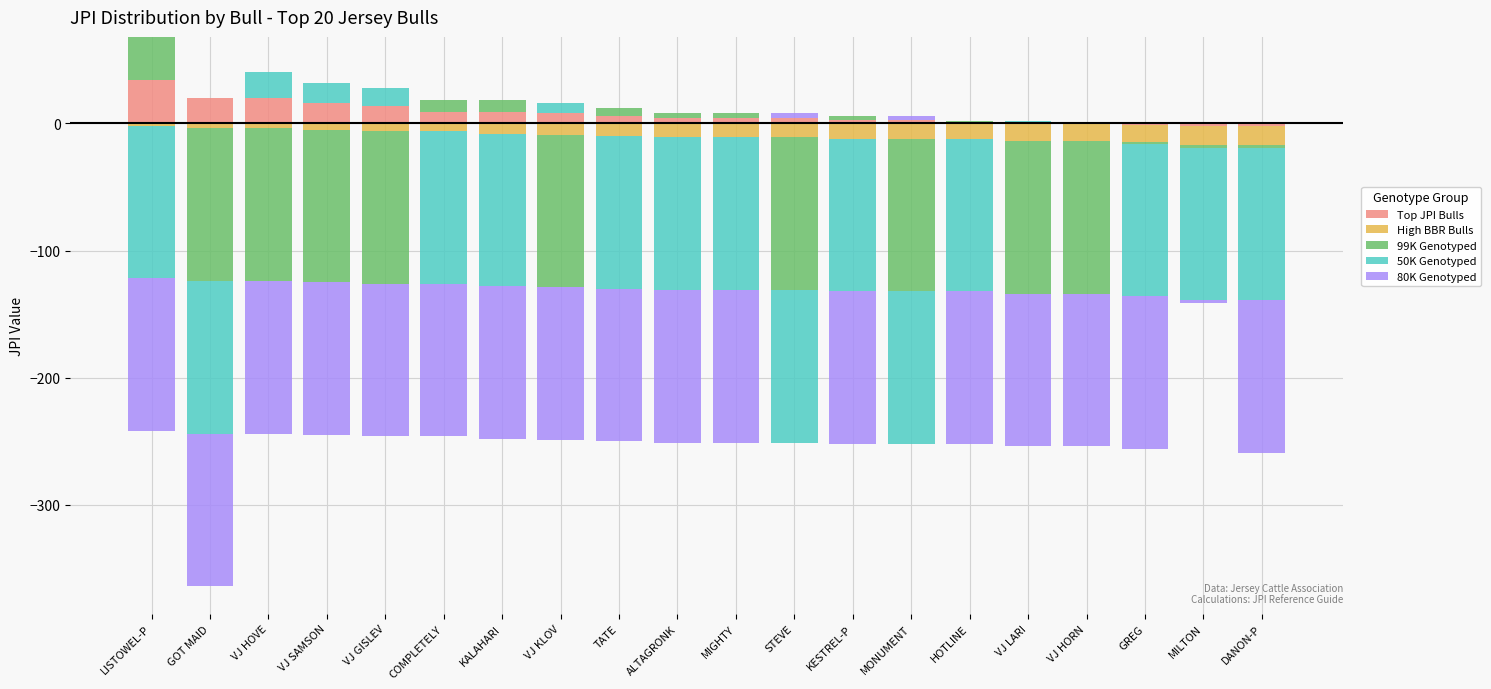

What is the maximum value for Top JPI Bulls?

34